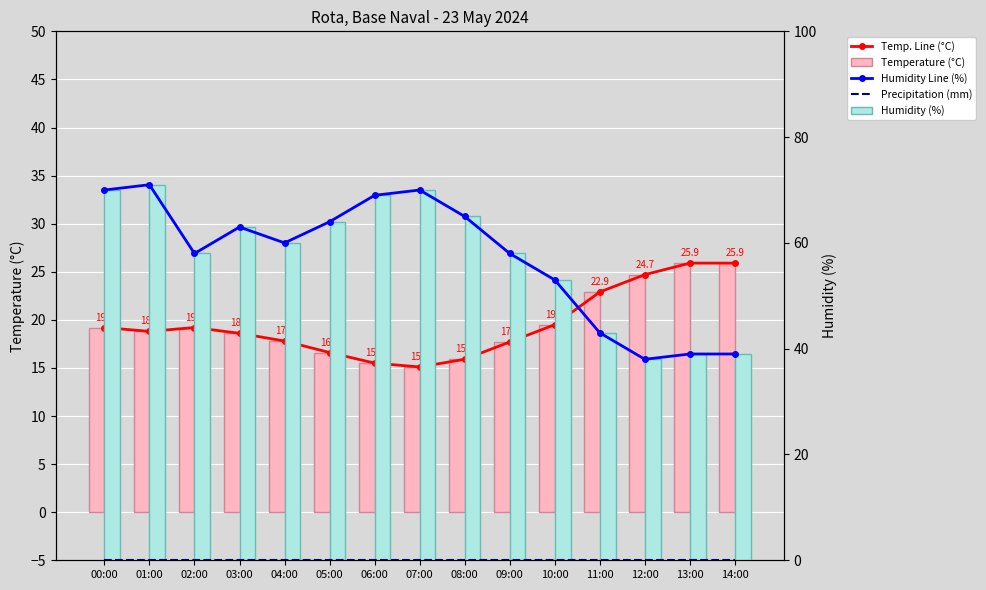

What is the difference between the Humidity Line (%) values at 10:00 and 01:00?

18.0